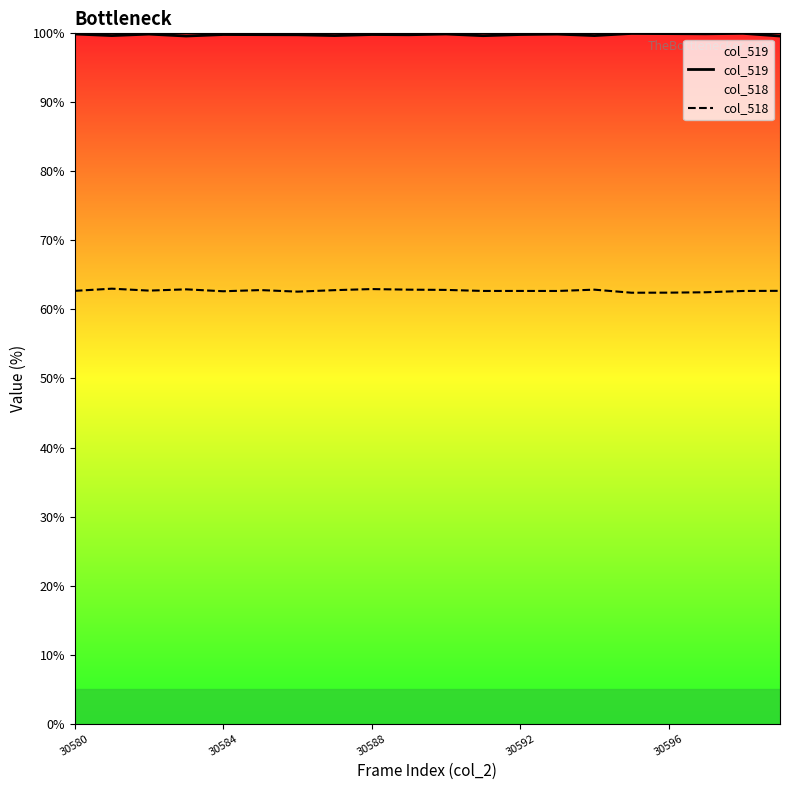

What is the difference between the second highest and minimum values in the col_518 series?

0.5